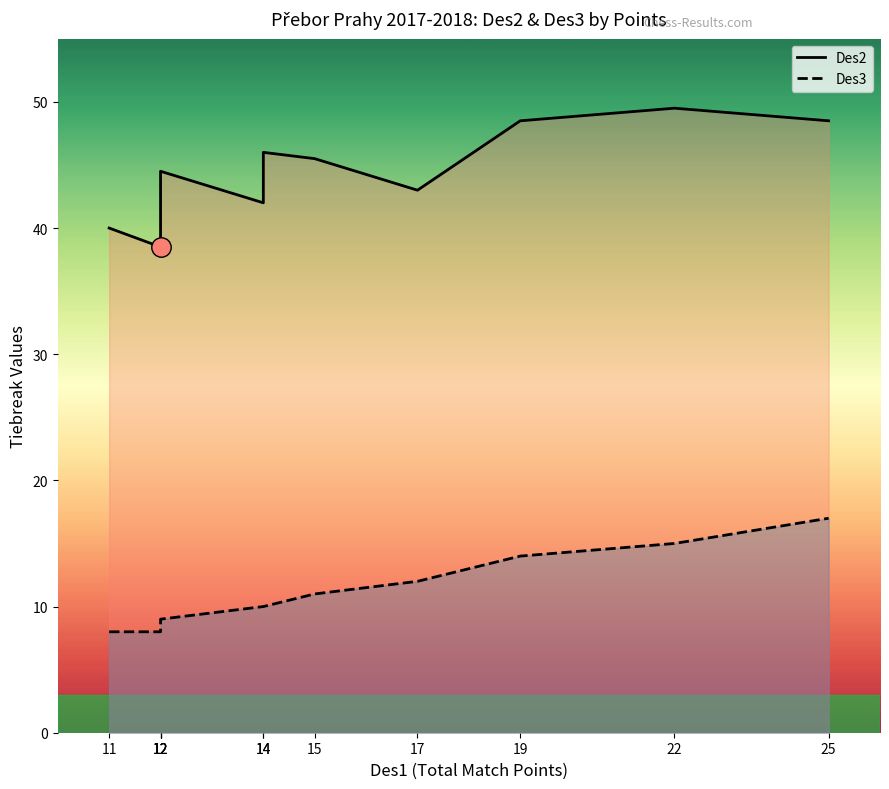

In Des2, how many points are higher than both neighbors (excluding endpoints)?

3